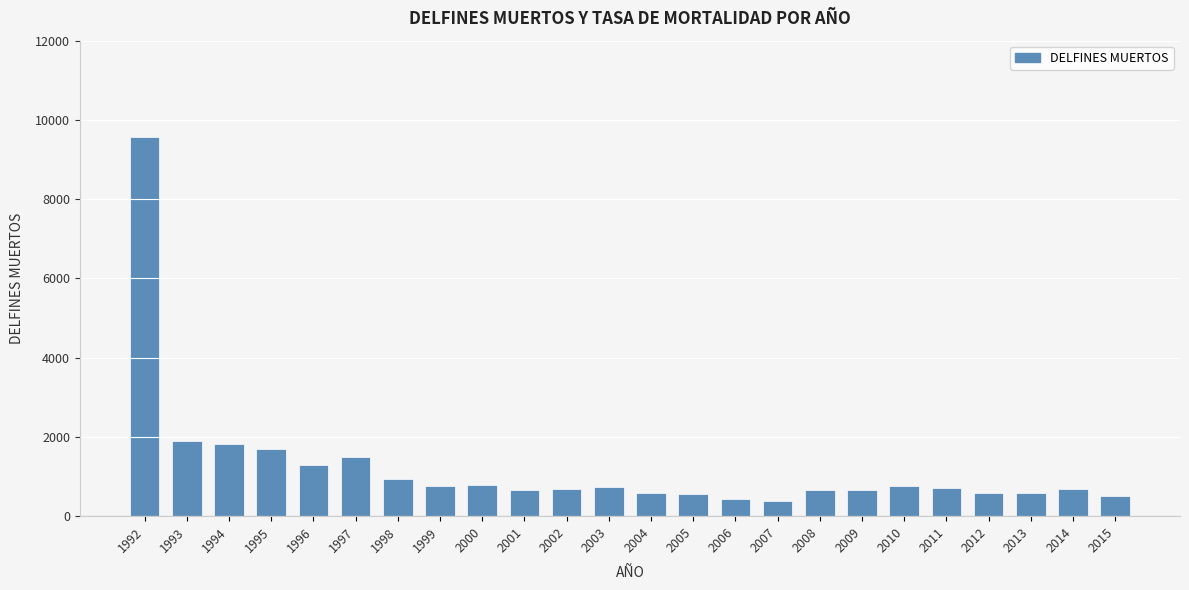

The chart shows a value of 566 at 2005. True or false?

True